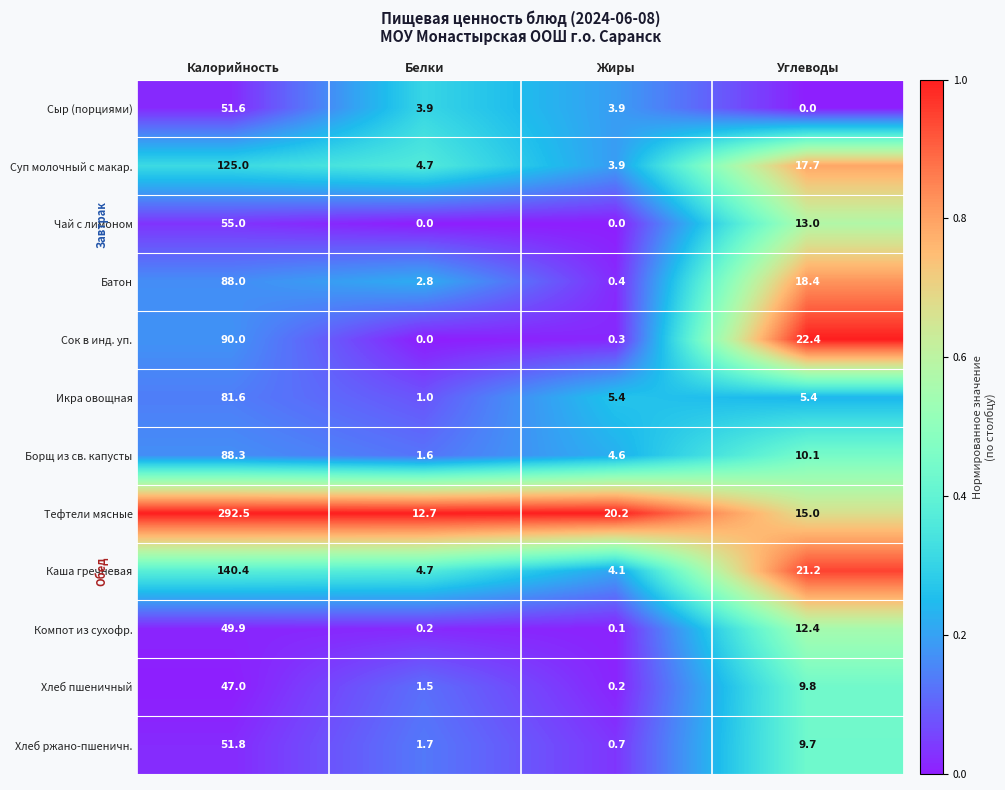

List the labels in order of Тефтели мясные value, largest first.

Калорийность, Жиры, Углеводы, Белки